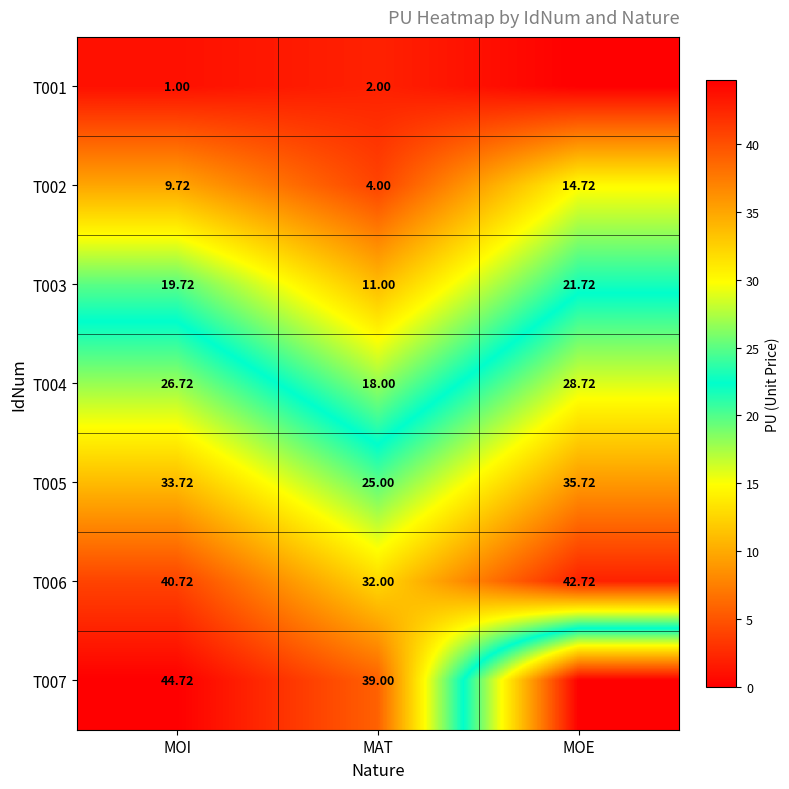

Where does the T004 series first go above 26?

MOI